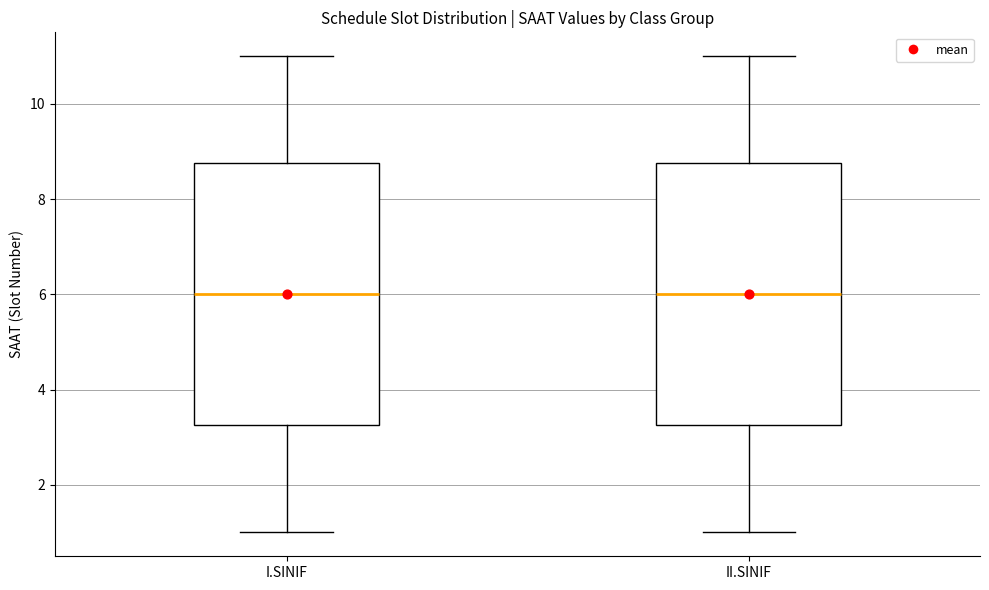

Reading left to right, transcribe this box plot: for each box, give where its median line is, the range the box spans, and where its two whiskers end, as read against the y-axis. The values are not printed on the chart, so give them approximately, as read against the axis.

I.SINIF: median 6.0, box 3.2 to 8.8, whiskers 1.0 to 11.0
II.SINIF: median 6.0, box 3.2 to 8.8, whiskers 1.0 to 11.0